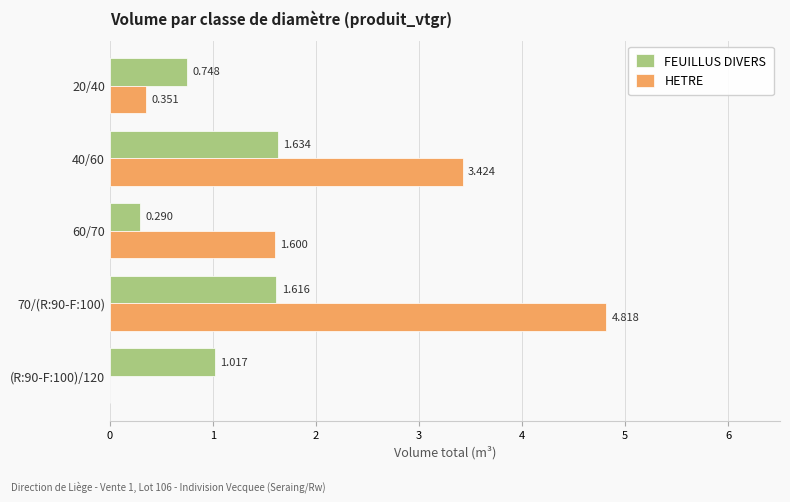

Is the value of HETRE at 70/(R:90-F:100) greater than the value of FEUILLUS DIVERS at 60/70?

Yes